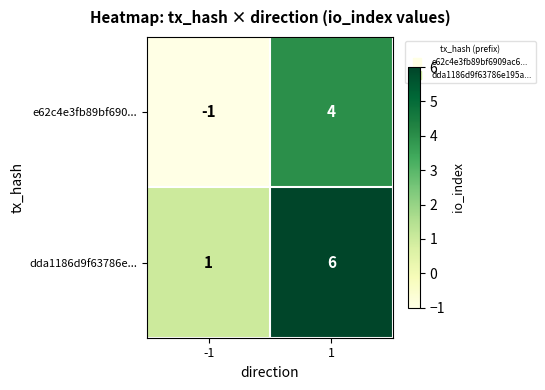

Rank the series at -1 from highest to lowest value.

dda1186d9f63786e..., e62c4e3fb89bf690...